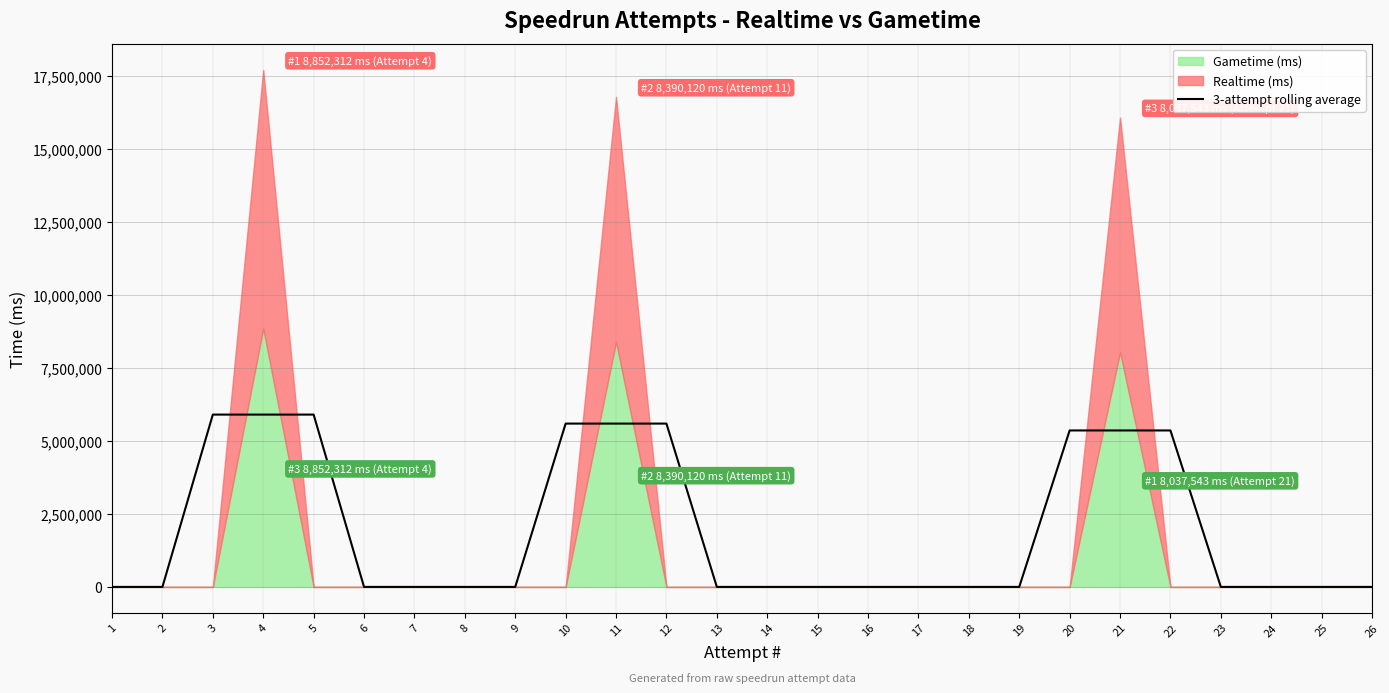

Does the chart have visible grid lines?

Yes